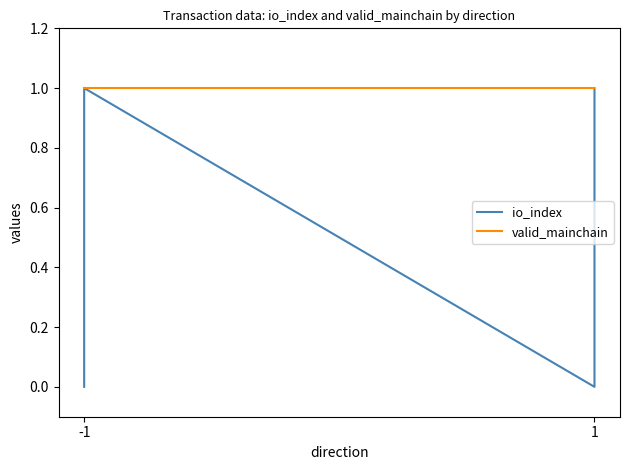

The valid_mainchain series shows 1 at 1. True or false?

False